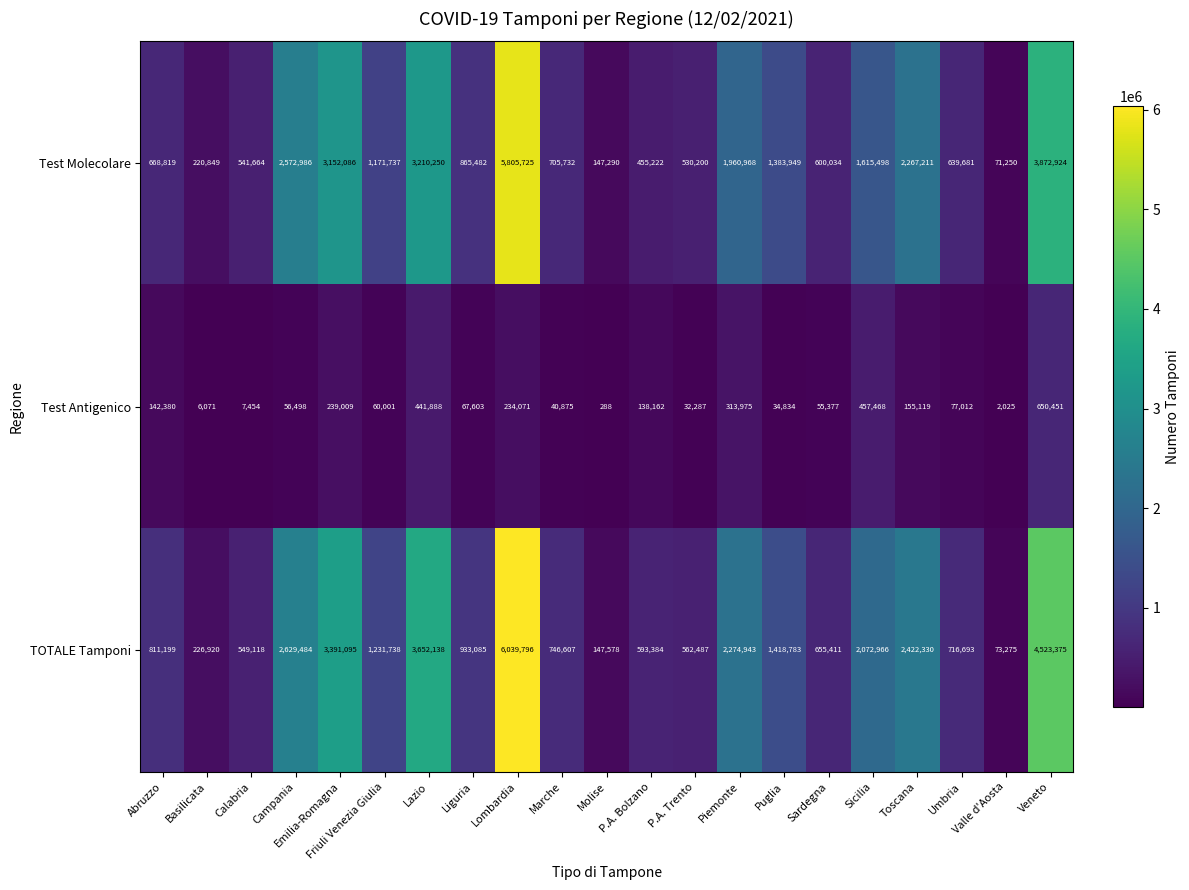

At how many categories does at least one series exceed 525702?

18